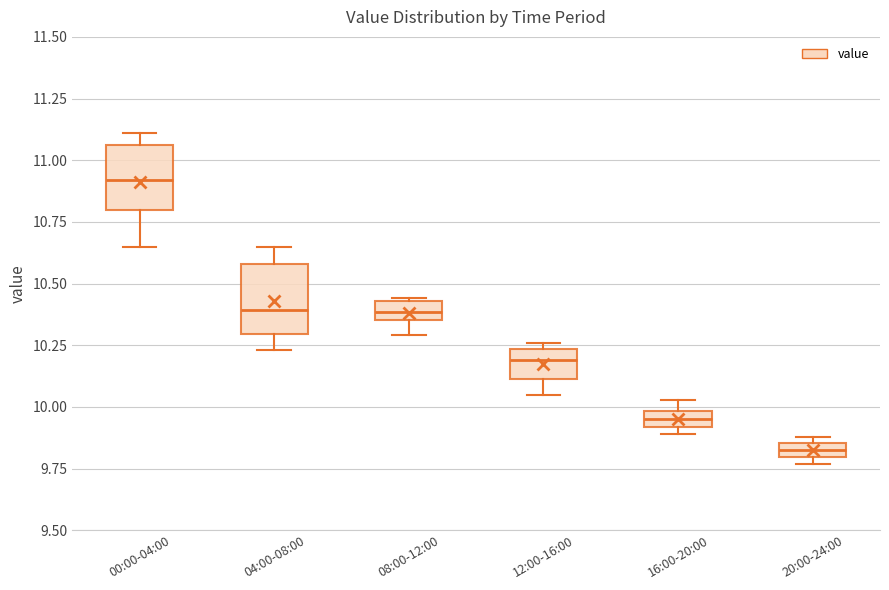

Where is the upper edge of the box for 04:00-08:00 on the y-axis? The values are not printed on the chart, so give them approximately, as read against the axis.

10.60